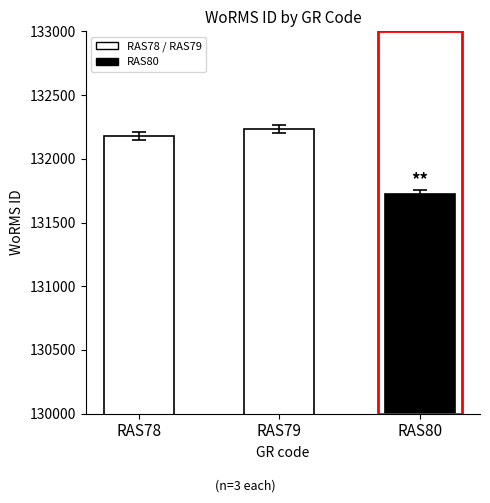

Reading left to right, what are all the values shown in this chart?

RAS78=132181	RAS79=132233	RAS80=131723